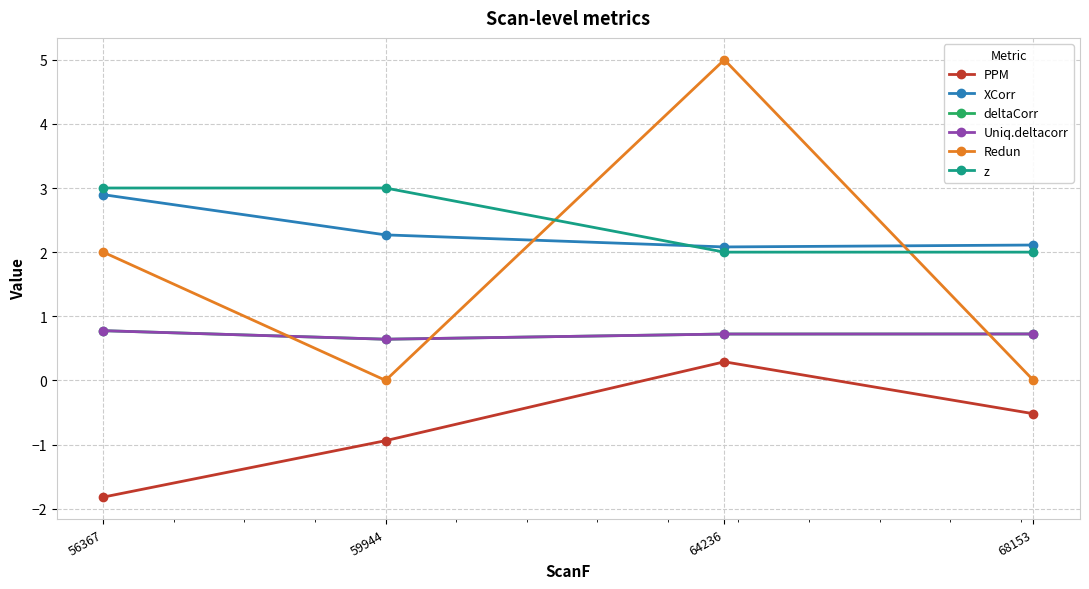

Which label corresponds to the smallest value in the chart?

56367